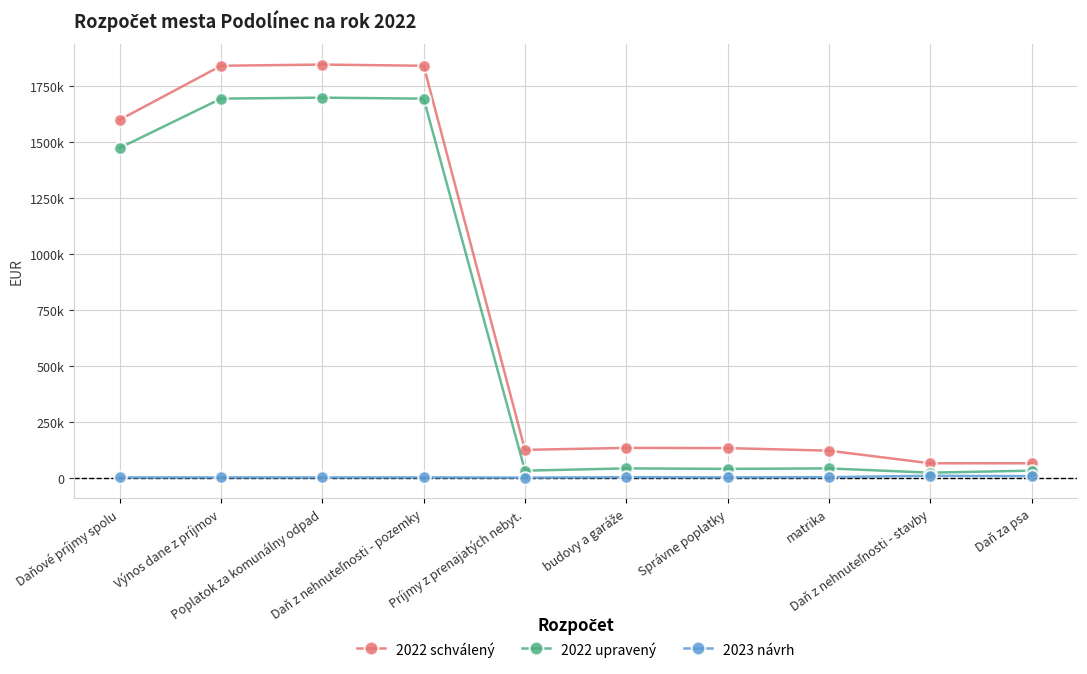

Is this an area chart (filled region under the line)?

No